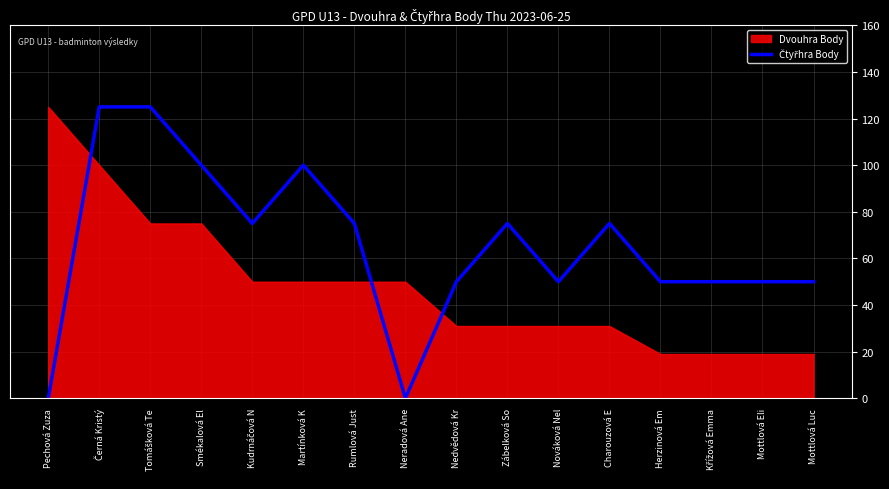

The chart shows a value of -66 at Neradová Ane. True or false?

False